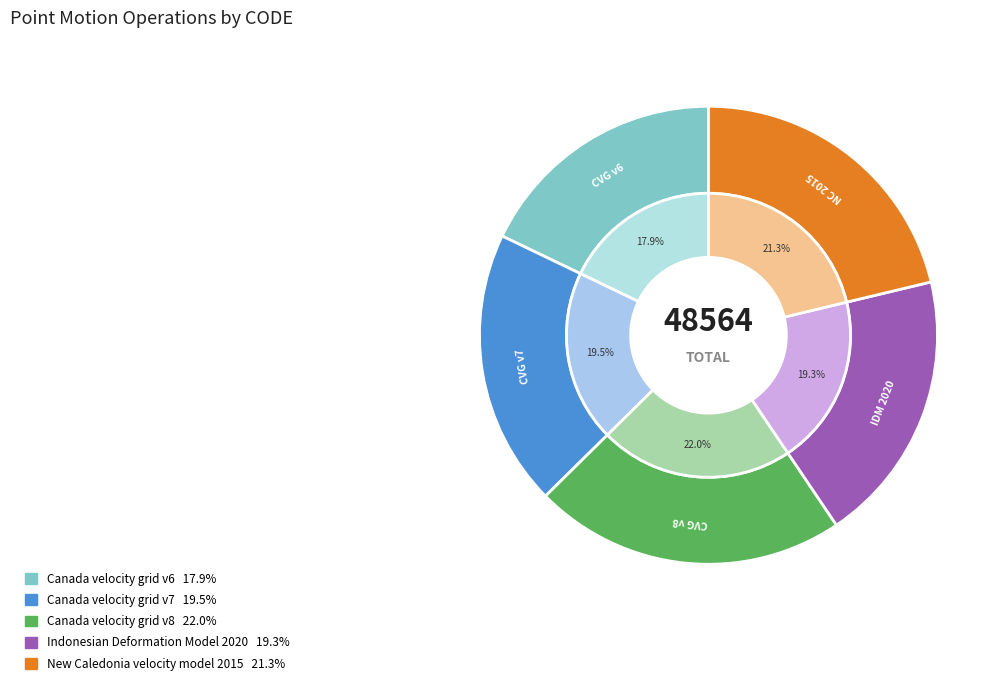

Is Canada velocity grid v7 the majority of the pie?

No